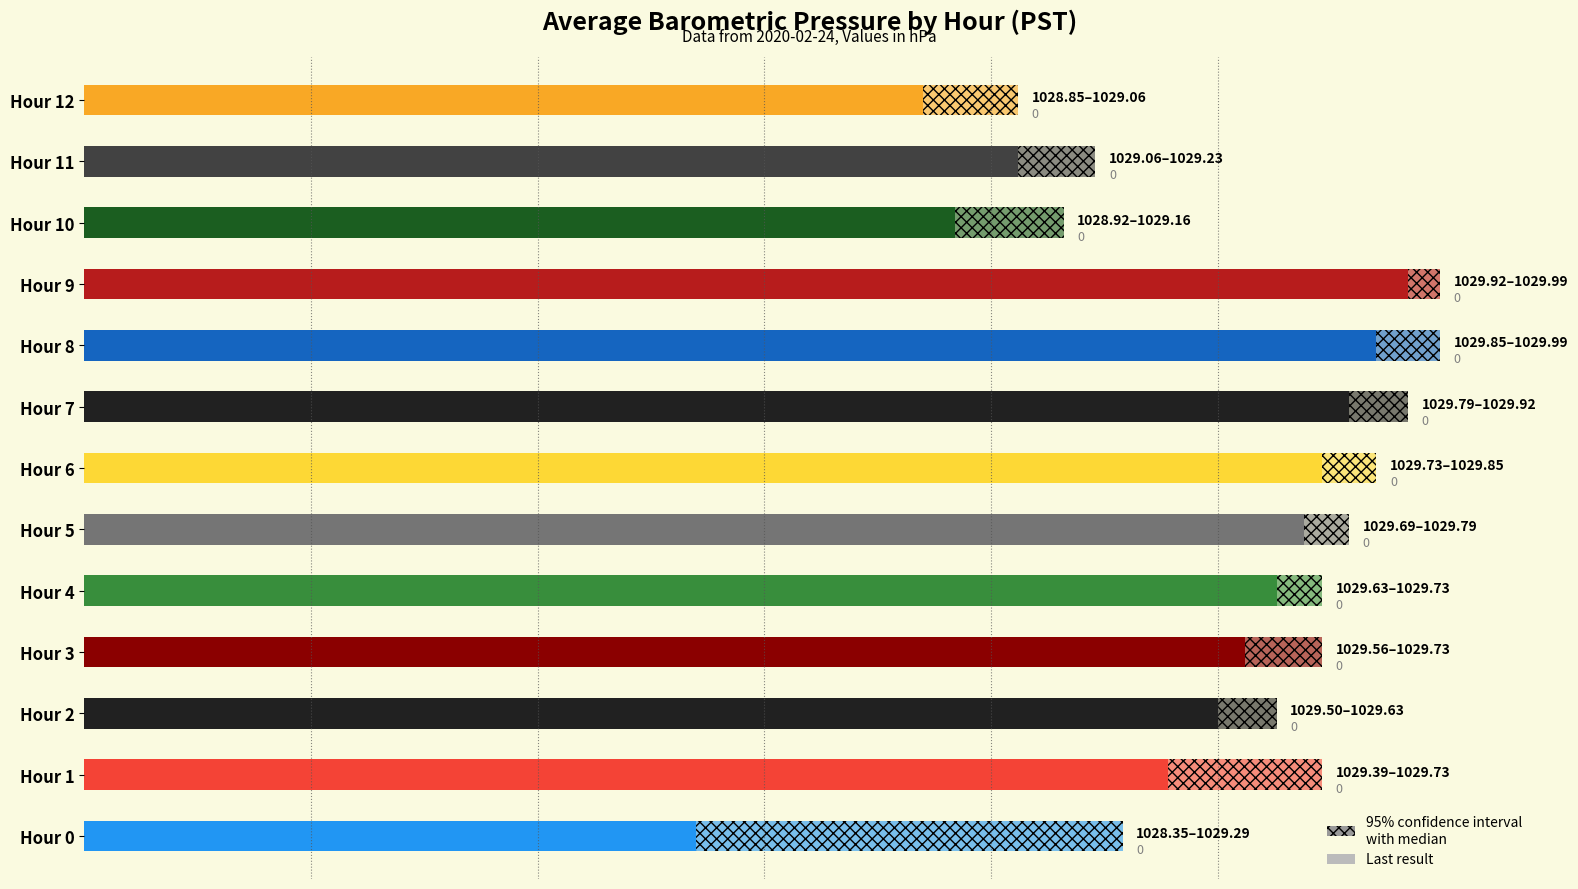

The value at Hour 12 is 1029.0. True or false?

True